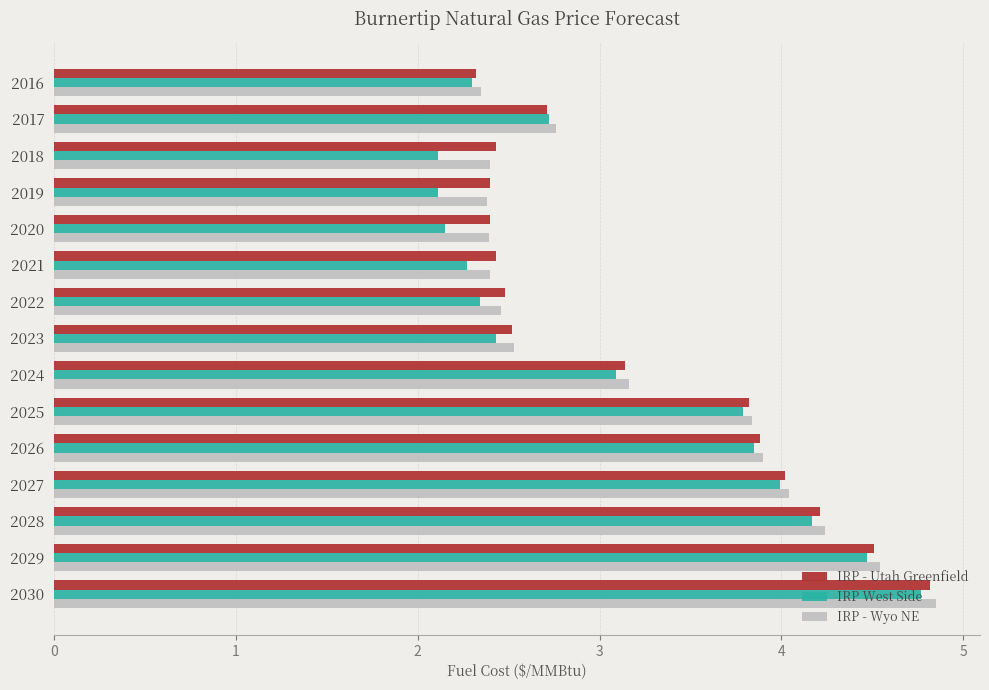

The value of IRP - Wyo NE at 2019 is 1.1. True or false?

False